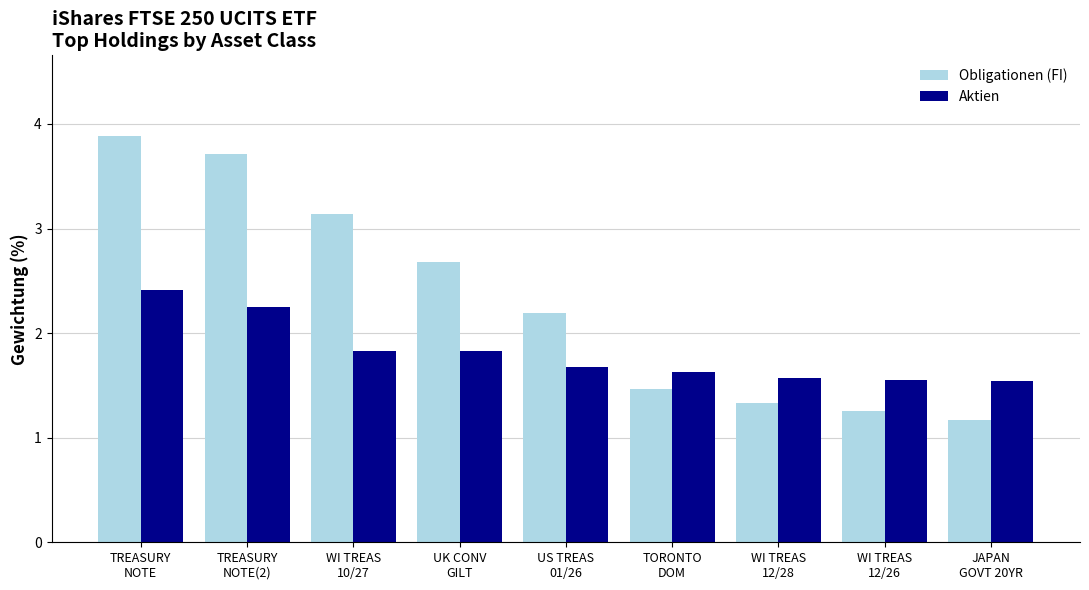

What is the sum of the Obligationen (FI) values at JAPAN
GOVT 20YR and UK CONV
GILT?

3.9